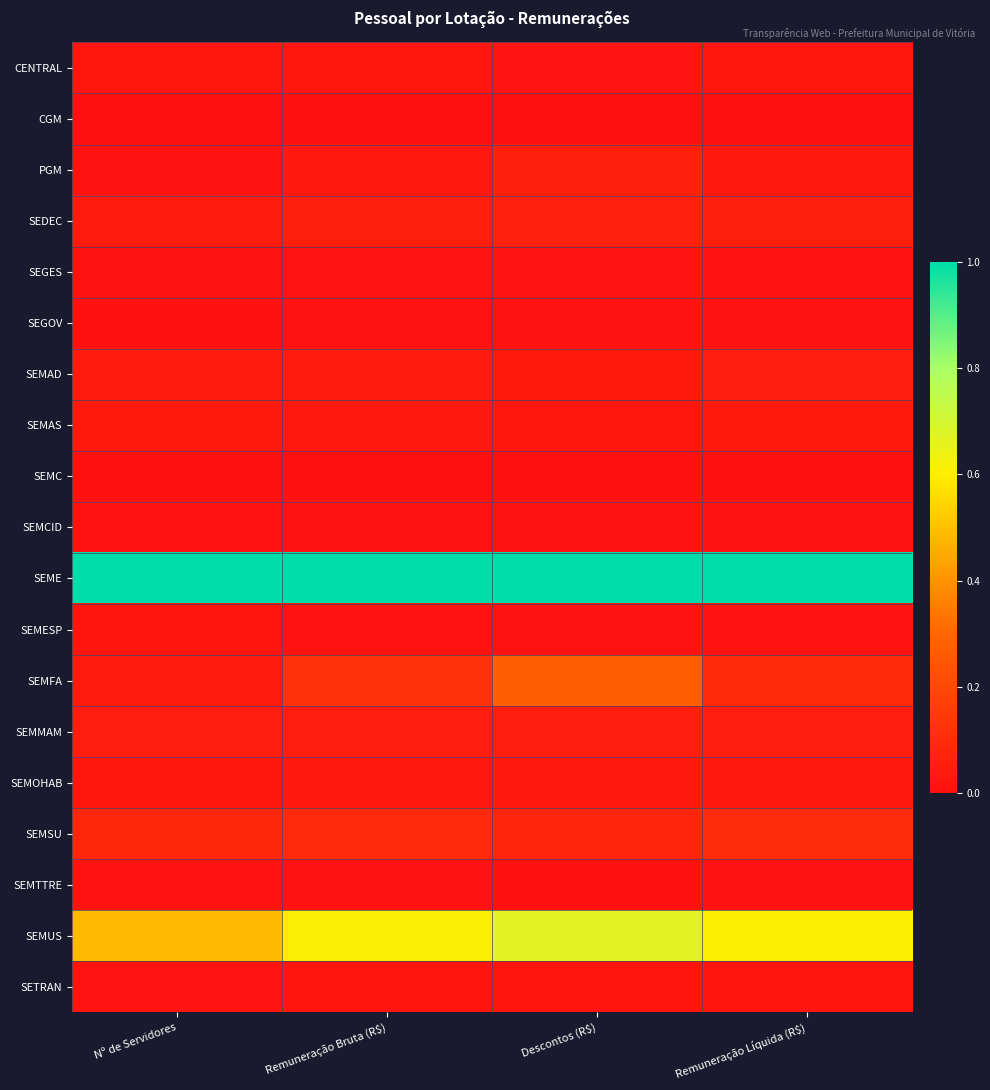

Reading left to right, list all the values displayed in this chart.

CENTRAL: Nº de Servidores=0.0	Remuneração Bruta (R$)=0.0	Descontos (R$)=0.0	Remuneração Líquida (R$)=0.0
CGM: Nº de Servidores=0.0	Remuneração Bruta (R$)=0.0	Descontos (R$)=0.0	Remuneração Líquida (R$)=0.0
PGM: Nº de Servidores=0.0	Remuneração Bruta (R$)=0.0	Descontos (R$)=0.1	Remuneração Líquida (R$)=0.0
SEDEC: Nº de Servidores=0.0	Remuneração Bruta (R$)=0.1	Descontos (R$)=0.1	Remuneração Líquida (R$)=0.1
SEGES: Nº de Servidores=0.0	Remuneração Bruta (R$)=0.0	Descontos (R$)=0.0	Remuneração Líquida (R$)=0.0
SEGOV: Nº de Servidores=0.0	Remuneração Bruta (R$)=0.0	Descontos (R$)=0.0	Remuneração Líquida (R$)=0.0
SEMAD: Nº de Servidores=0.0	Remuneração Bruta (R$)=0.0	Descontos (R$)=0.0	Remuneração Líquida (R$)=0.0
SEMAS: Nº de Servidores=0.0	Remuneração Bruta (R$)=0.0	Descontos (R$)=0.0	Remuneração Líquida (R$)=0.0
SEMC: Nº de Servidores=0.0	Remuneração Bruta (R$)=0.0	Descontos (R$)=0.0	Remuneração Líquida (R$)=0.0
SEMCID: Nº de Servidores=0.0	Remuneração Bruta (R$)=0.0	Descontos (R$)=0.0	Remuneração Líquida (R$)=0.0
SEME: Nº de Servidores=1.0	Remuneração Bruta (R$)=1.0	Descontos (R$)=1.0	Remuneração Líquida (R$)=1.0
SEMESP: Nº de Servidores=0.0	Remuneração Bruta (R$)=0.0	Descontos (R$)=0.0	Remuneração Líquida (R$)=0.0
SEMFA: Nº de Servidores=0.0	Remuneração Bruta (R$)=0.1	Descontos (R$)=0.3	Remuneração Líquida (R$)=0.1
SEMMAM: Nº de Servidores=0.0	Remuneração Bruta (R$)=0.1	Descontos (R$)=0.1	Remuneração Líquida (R$)=0.1
SEMOHAB: Nº de Servidores=0.0	Remuneração Bruta (R$)=0.0	Descontos (R$)=0.0	Remuneração Líquida (R$)=0.0
SEMSU: Nº de Servidores=0.1	Remuneração Bruta (R$)=0.1	Descontos (R$)=0.1	Remuneração Líquida (R$)=0.1
SEMTTRE: Nº de Servidores=0.0	Remuneração Bruta (R$)=0.0	Descontos (R$)=0.0	Remuneração Líquida (R$)=0.0
SEMUS: Nº de Servidores=0.5	Remuneração Bruta (R$)=0.6	Descontos (R$)=0.7	Remuneração Líquida (R$)=0.6
SETRAN: Nº de Servidores=0.0	Remuneração Bruta (R$)=0.0	Descontos (R$)=0.0	Remuneração Líquida (R$)=0.0